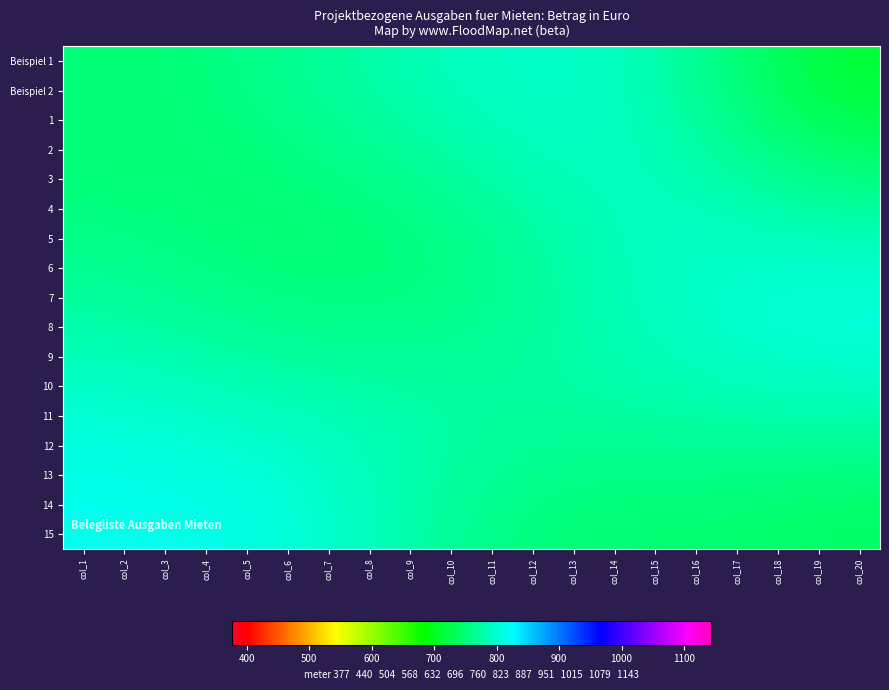

At which category is the sum across all series the highest?

col_14